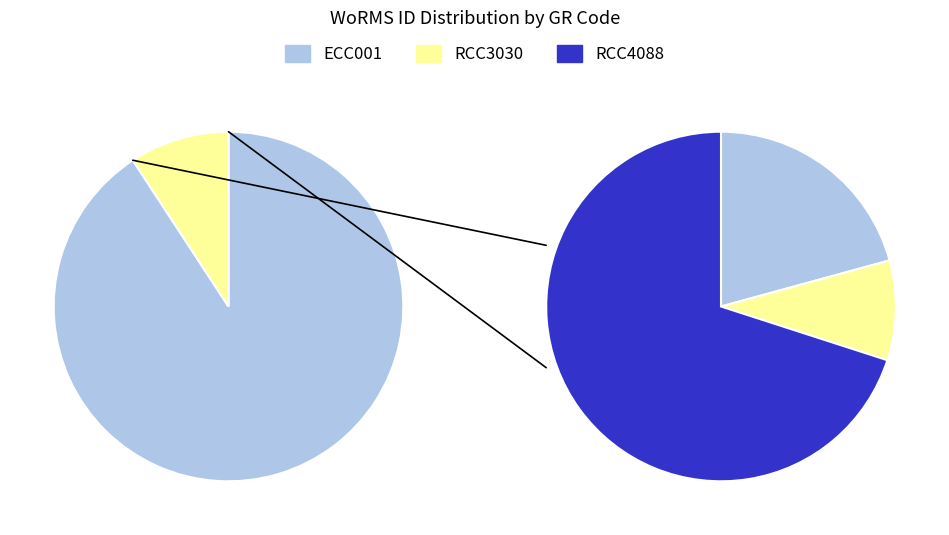

Which slice is the smallest?

RCC3030